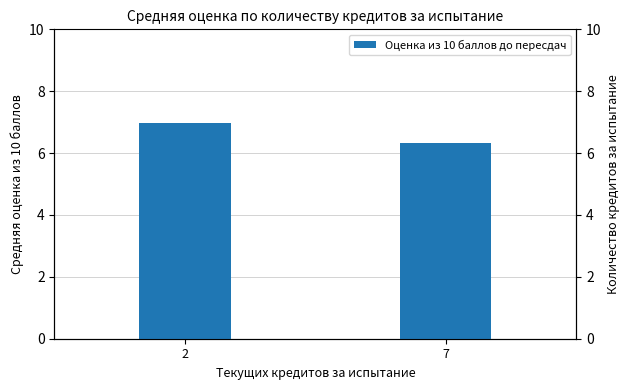

What is the sum of all values?

13.3